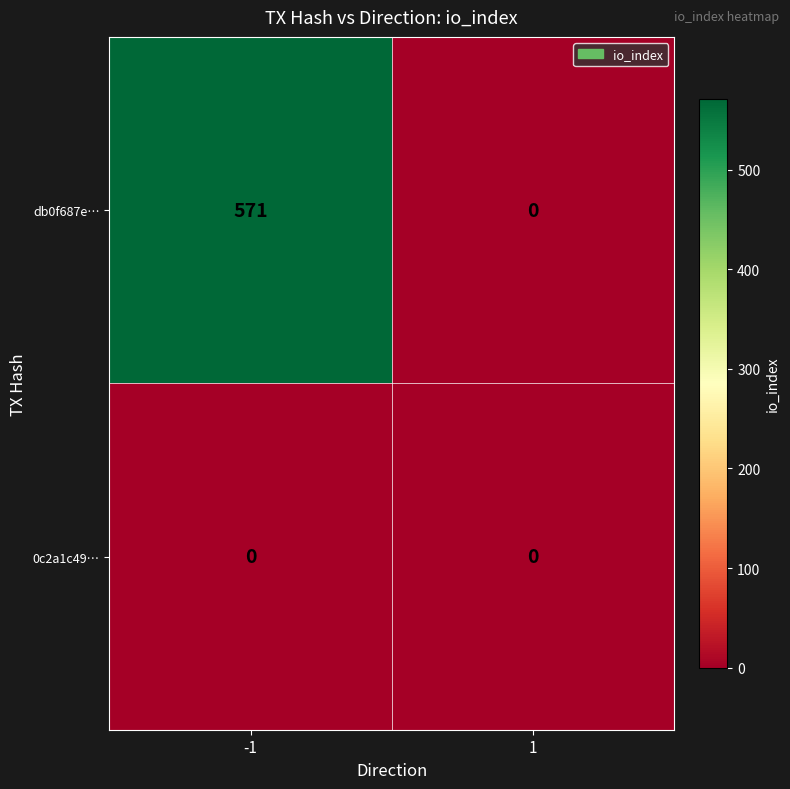

Reading left to right, extract all data points from this chart.

db0f687e…: 571	0
0c2a1c49…: 0	0